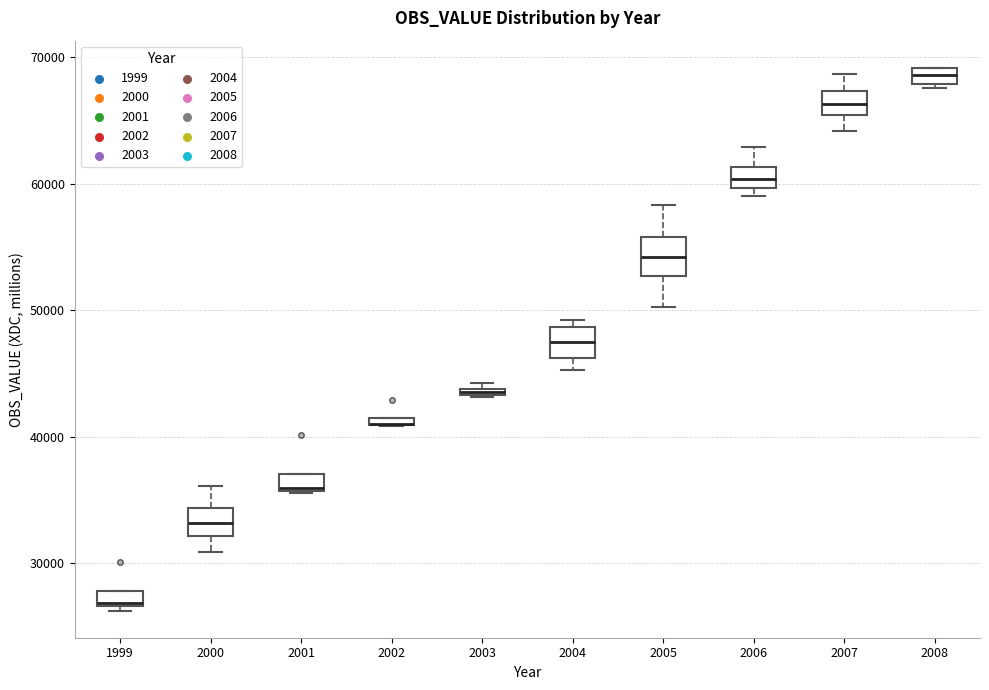

Where is the lower edge of the box at x = 2008 on the y-axis? The values are not printed on the chart, so give them approximately, as read against the axis.

68000